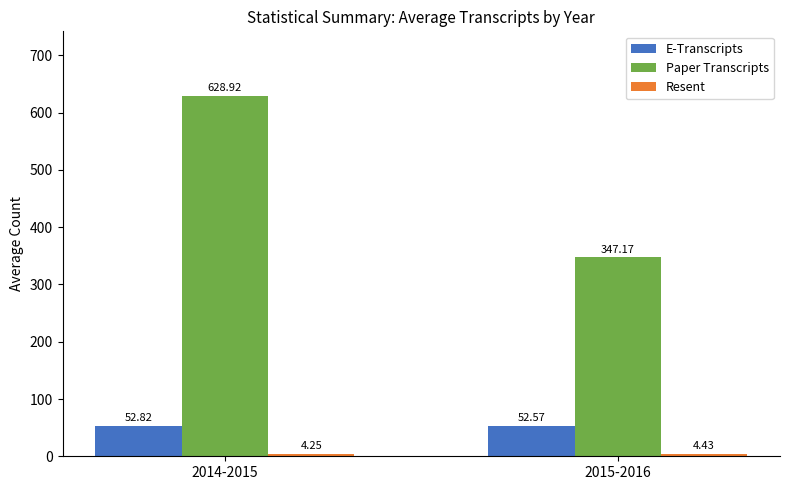

What is the spread (max minus min) of values at 2015-2016?

342.7